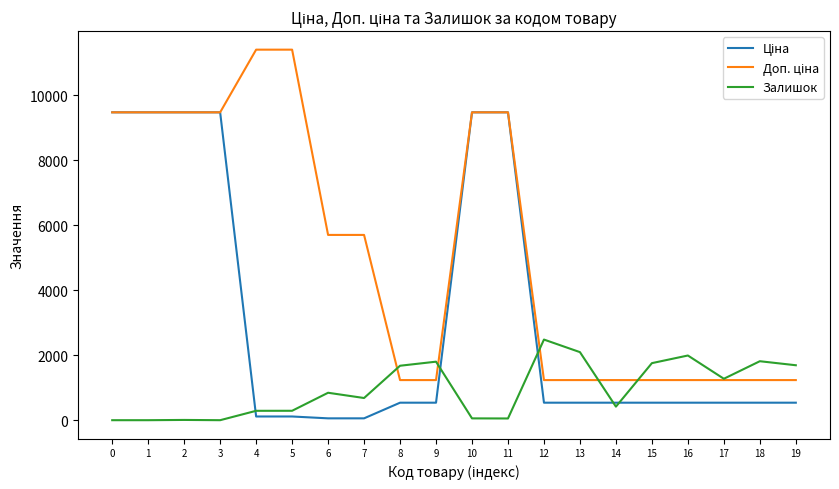

What is the total value across all series at 1?

18960.1